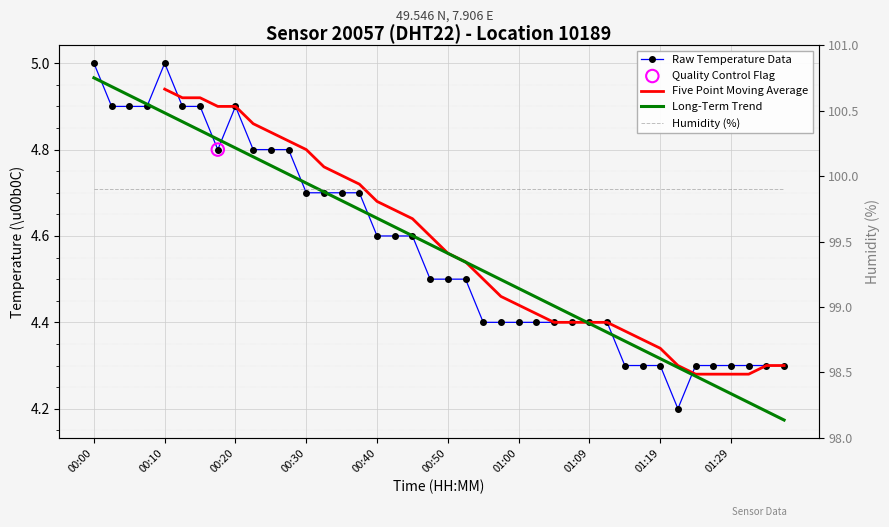

What is the ratio of the value at 00:50 to the value at 00:47?

1.0